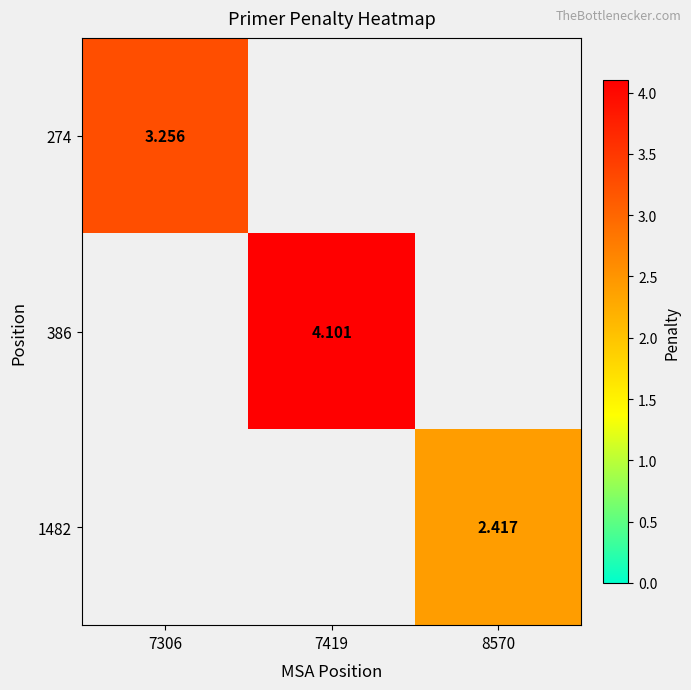

Count the number of data series in this chart.

3